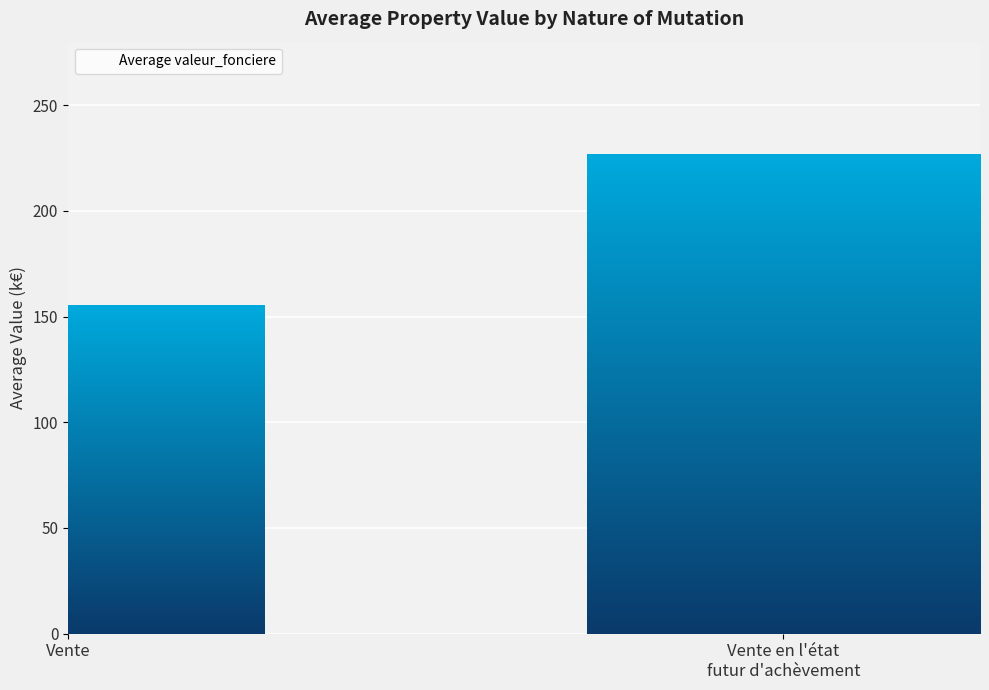

Where is the data nearest to the value 191?

Vente